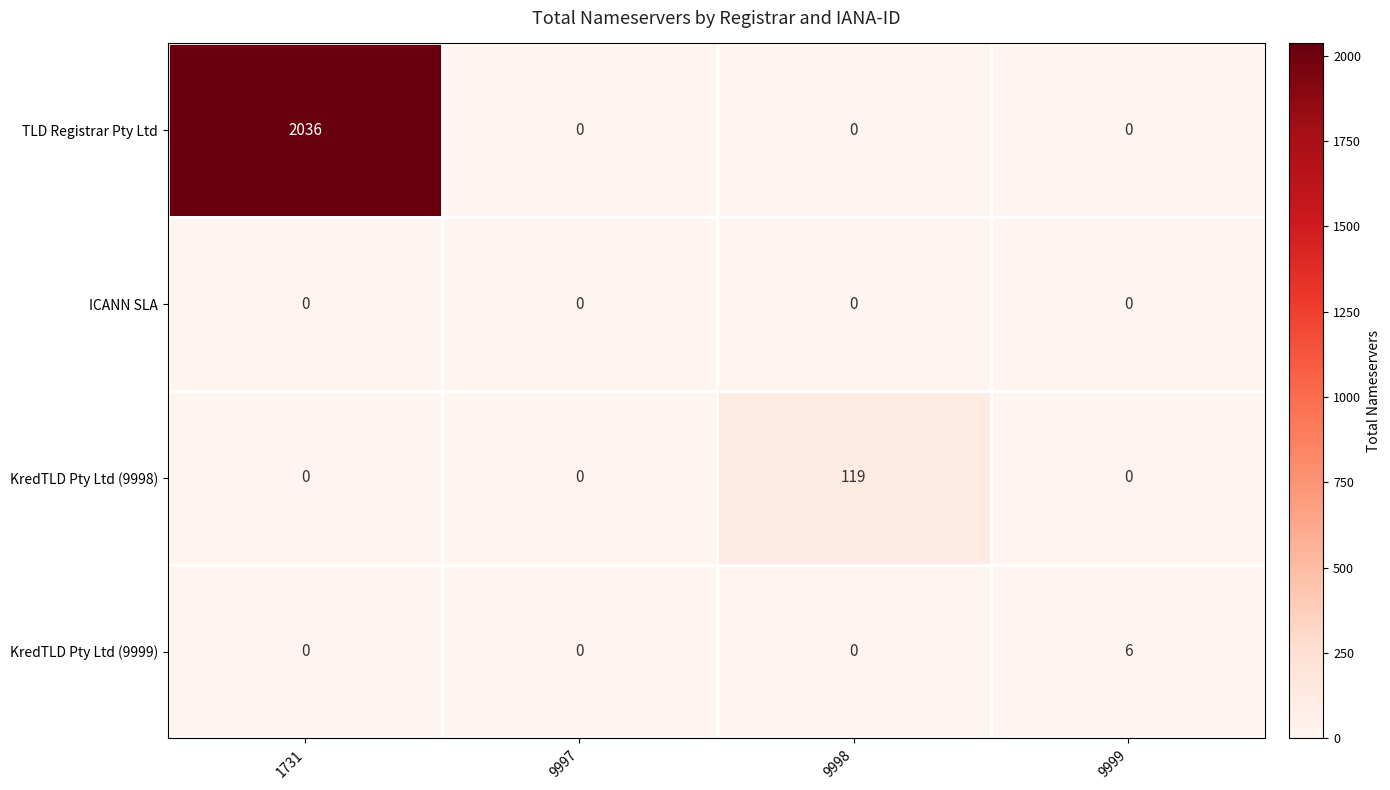

Which series has the largest total across all categories?

TLD Registrar Pty Ltd